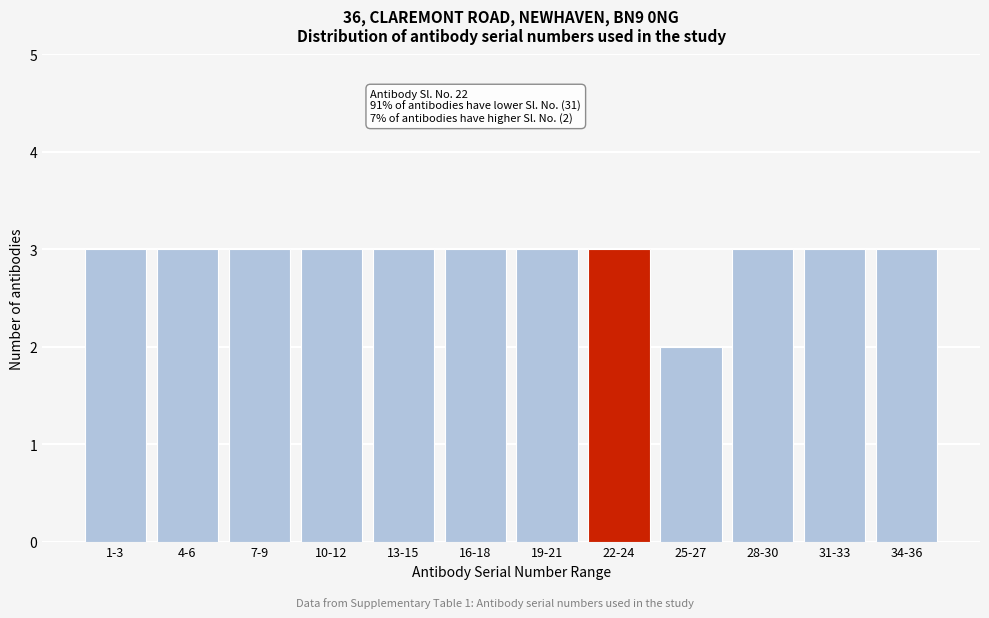

Reading left to right, extract all data points from this chart.

1-3=3	4-6=3	7-9=3	10-12=3	13-15=3	16-18=3	19-21=3	22-24=3	25-27=2	28-30=3	31-33=3	34-36=3